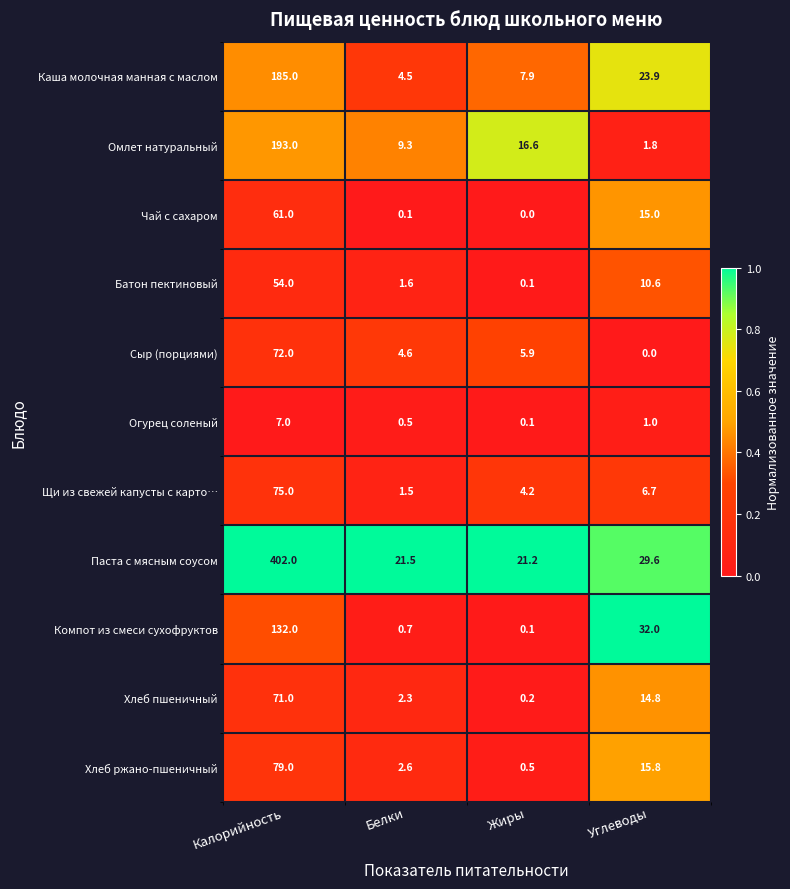

What is the maximum value shown in the chart?

402.0